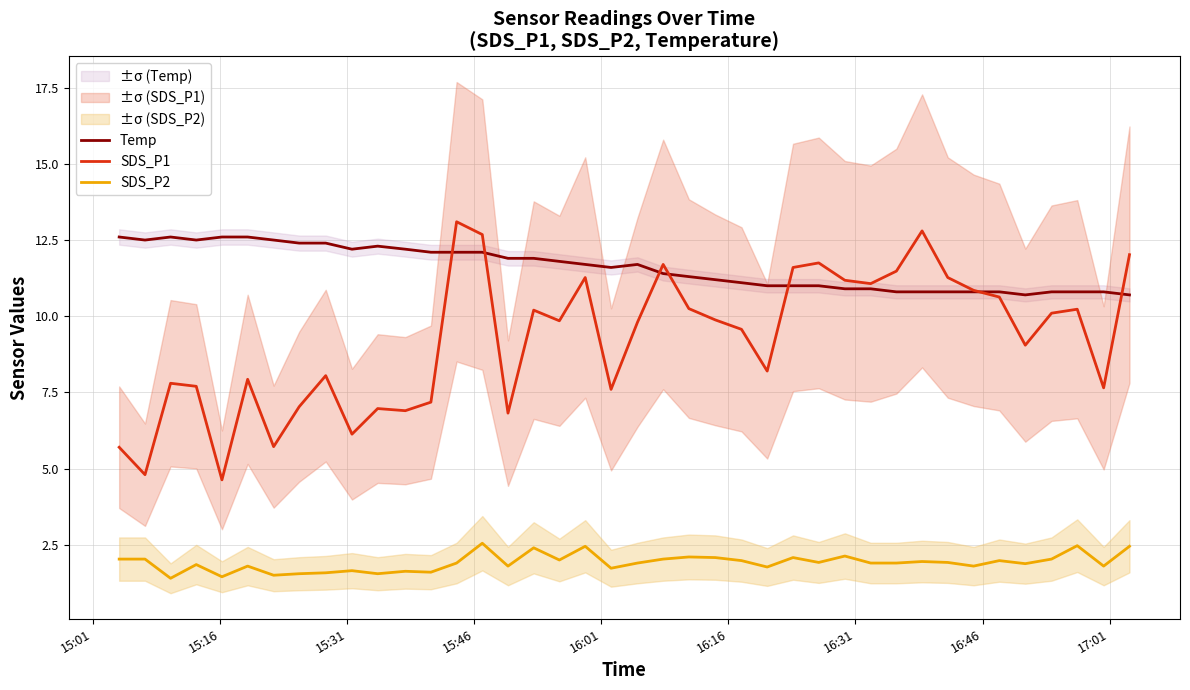

True or false: SDS_P2 and SDS_P1 intersect in this chart.

False